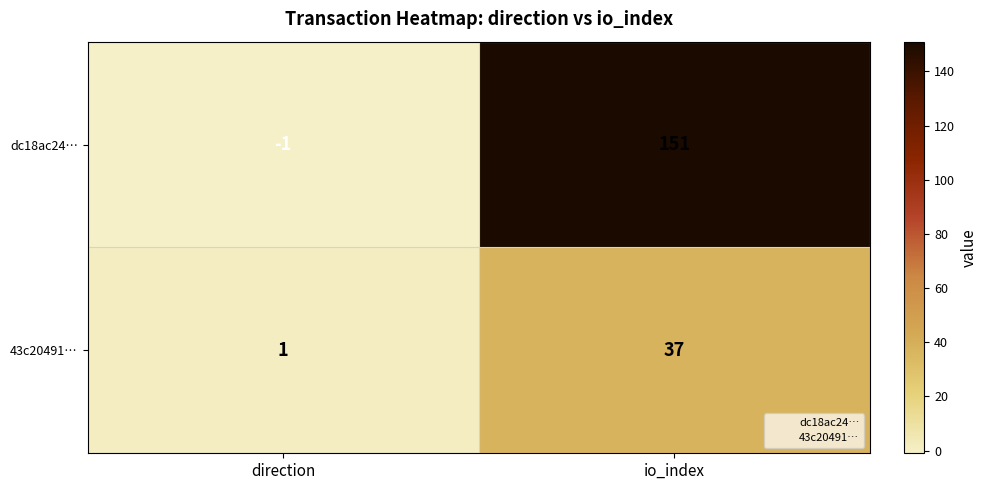

Which series has the largest range (max minus min)?

dc18ac24…